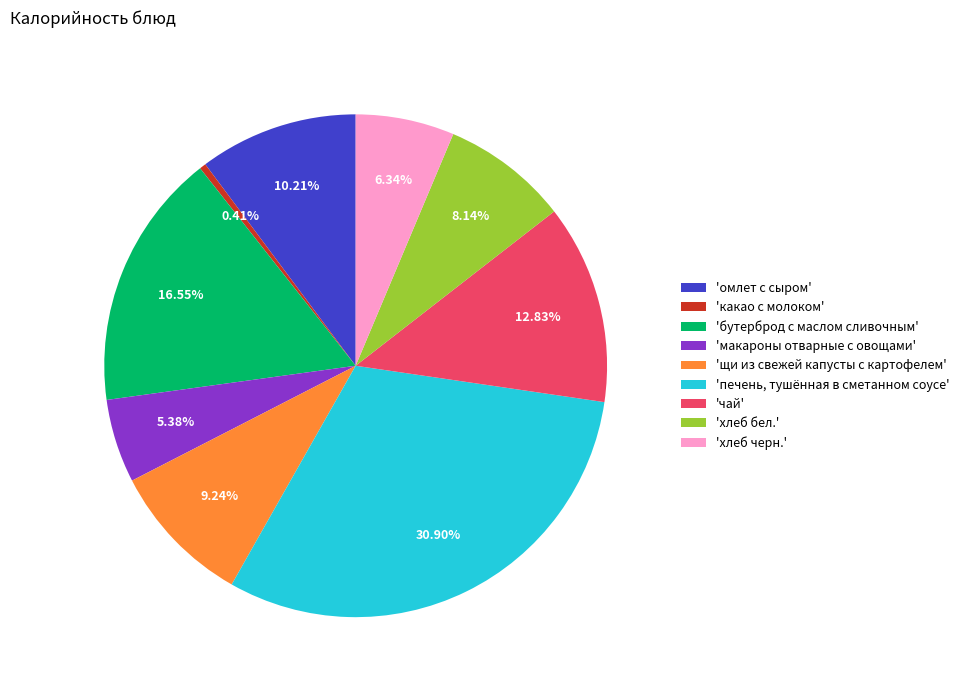

Is there a majority slice in this chart?

No